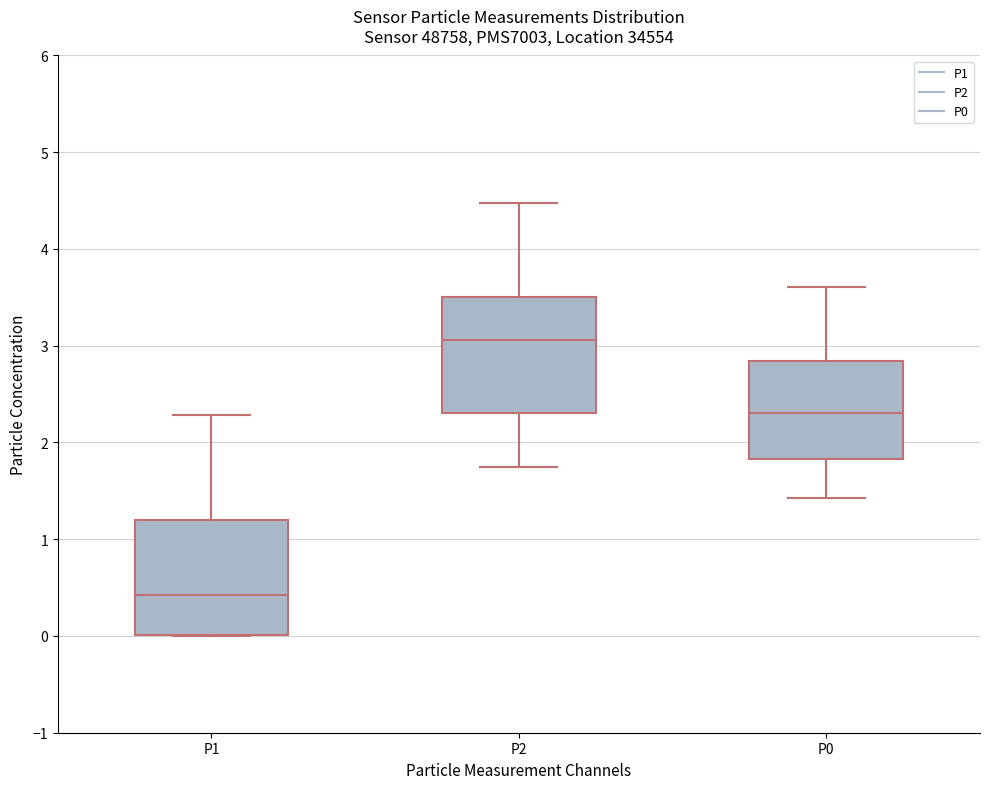

Reading left to right, read every box against the y-axis: the position of its median line, the range the box covers, and the ends of its whiskers. The values are not printed on the chart, so give them approximately, as read against the axis.

P1: median 0.4, box 0.0 to 1.2, whiskers 0.0 to 2.3
P2: median 3.1, box 2.3 to 3.5, whiskers 1.8 to 4.5
P0: median 2.3, box 1.8 to 2.8, whiskers 1.4 to 3.6